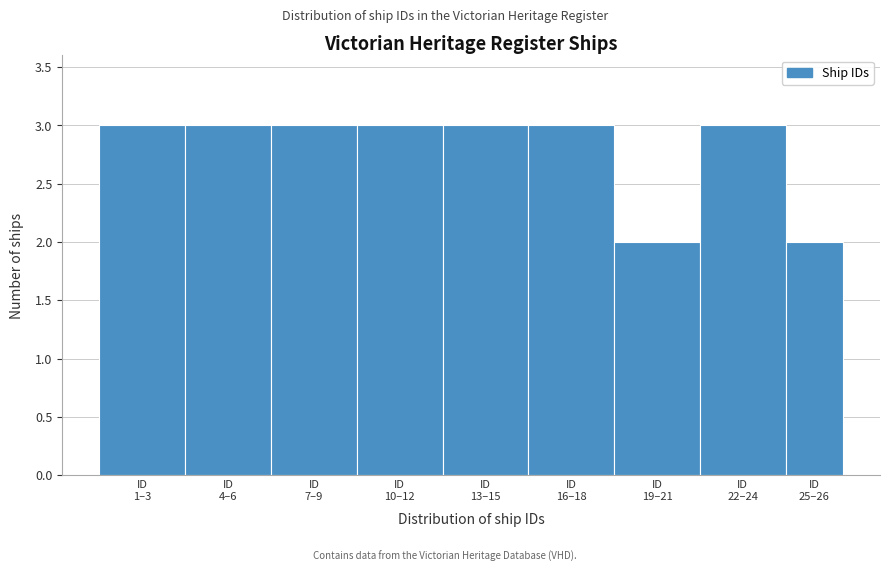

Reading right to left, transcribe all the data shown in this chart.

2	3	2	3	3	3	3	3	3